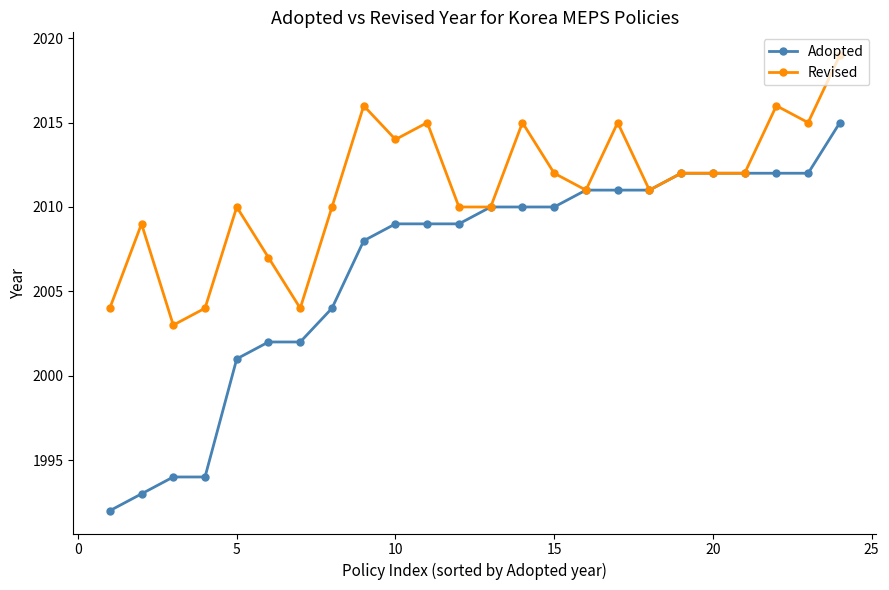

Rank the series by their maximum value, from highest to lowest.

Revised, Adopted